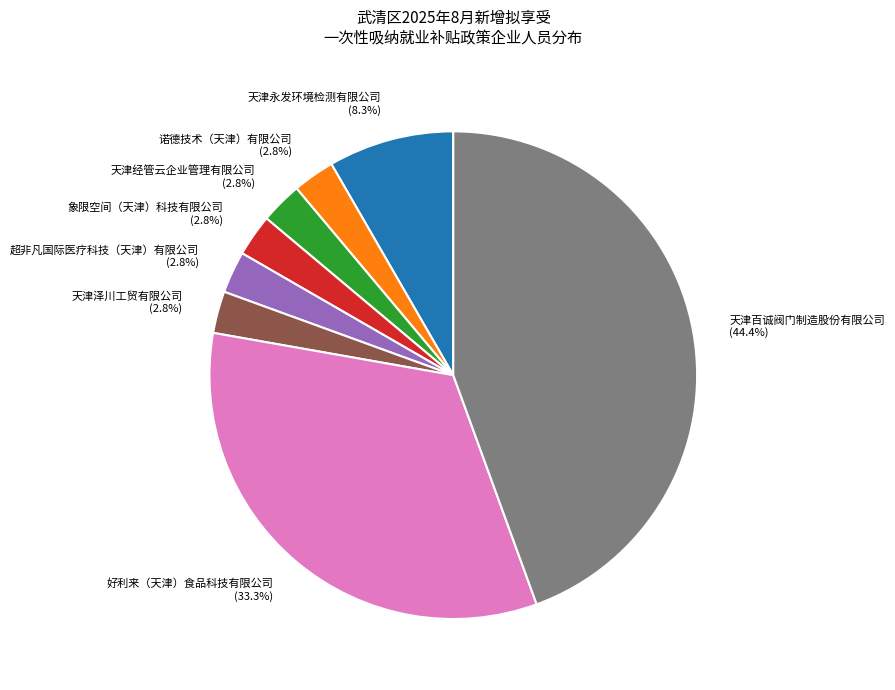

Do 象限空间（天津）科技有限公司 and 好利来（天津）食品科技有限公司 together represent more than half of the pie?

No